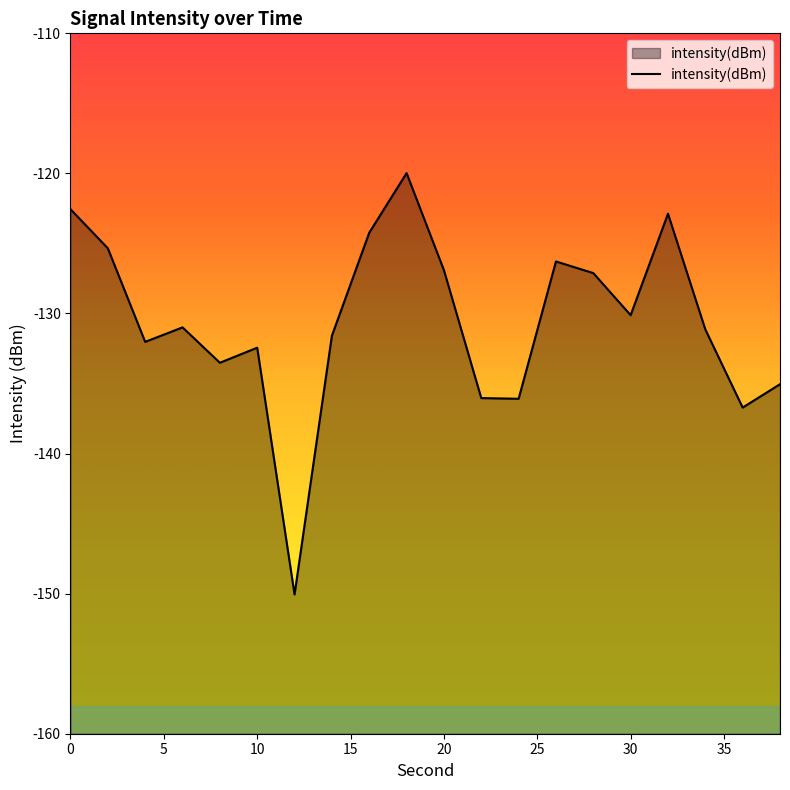

The value at 0 is -69.0. True or false?

False